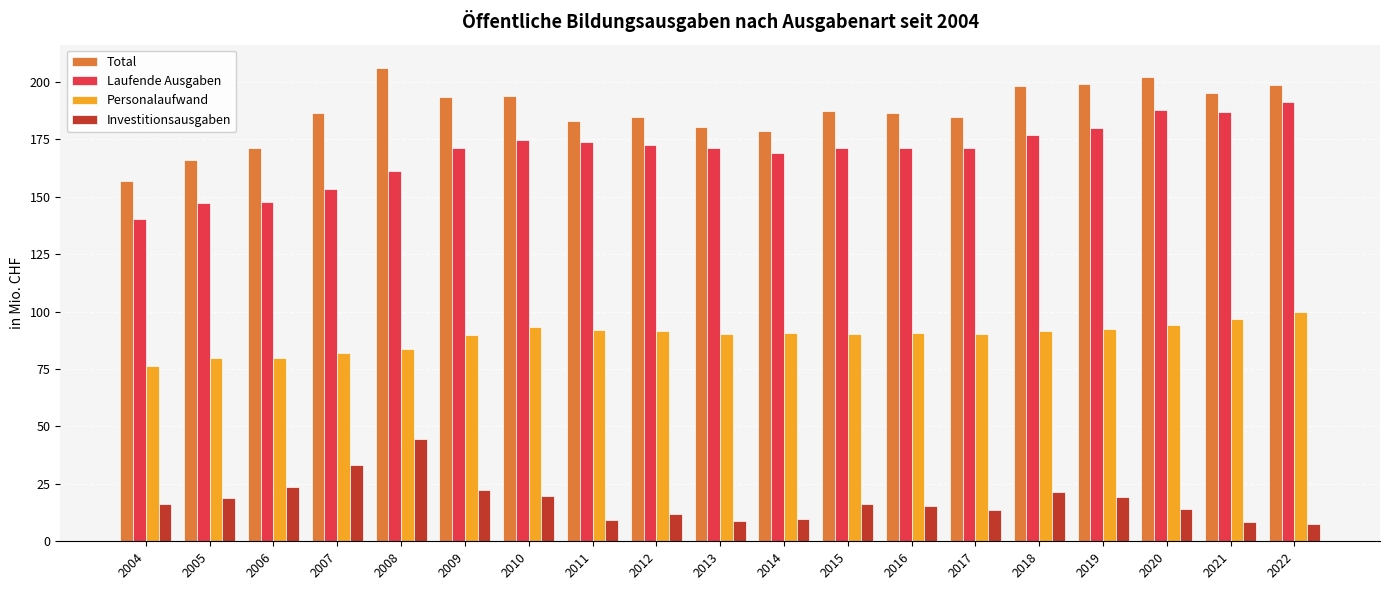

Which series has the largest total across all categories?

Total